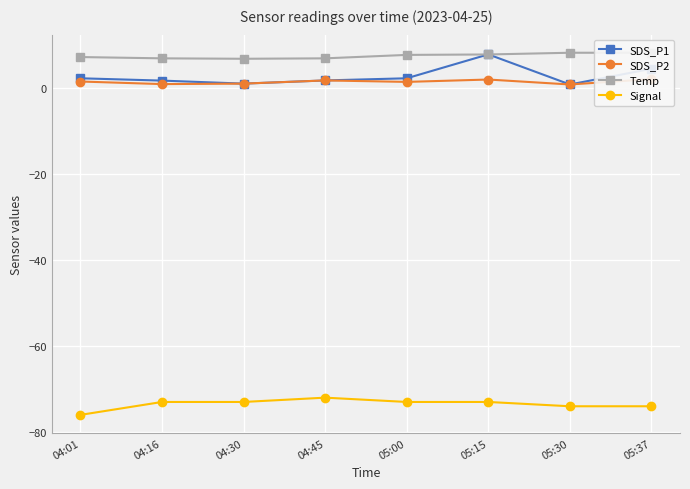

Is the value of Temp at 05:37 greater than the value of Signal at 04:01?

Yes